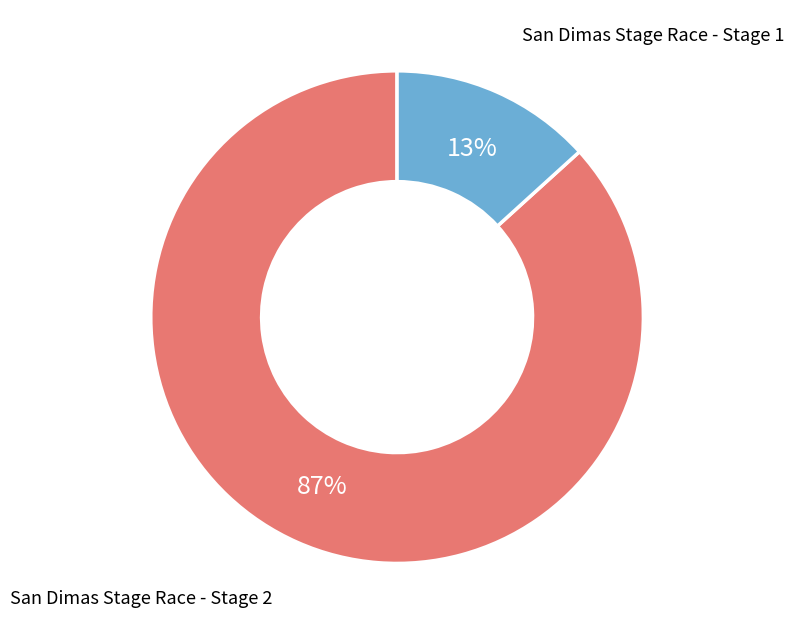

Combined, do San Dimas Stage Race - Stage 2 and San Dimas Stage Race - Stage 1 account for over 50%?

Yes